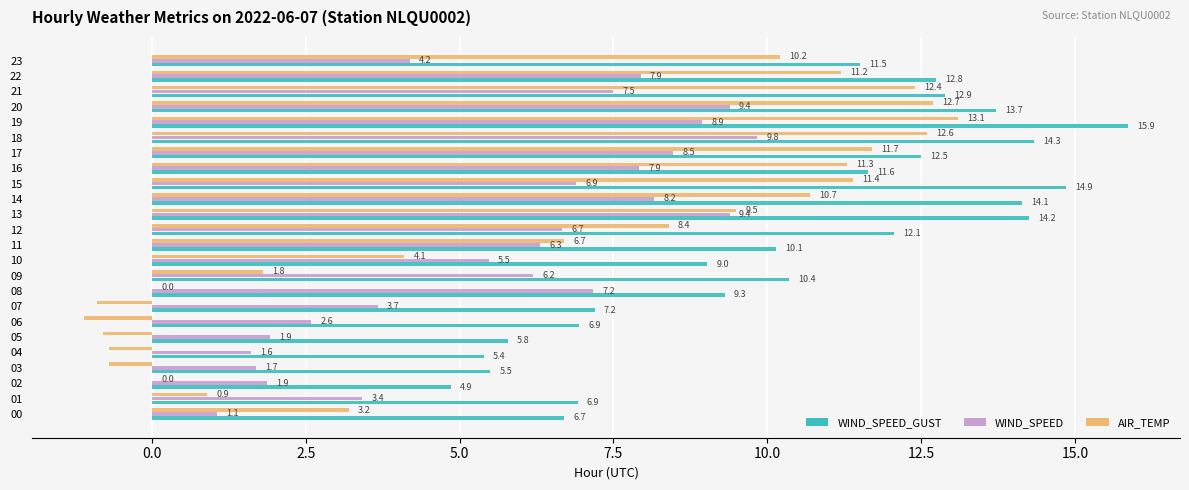

What is the total value across all series at 13?

33.1